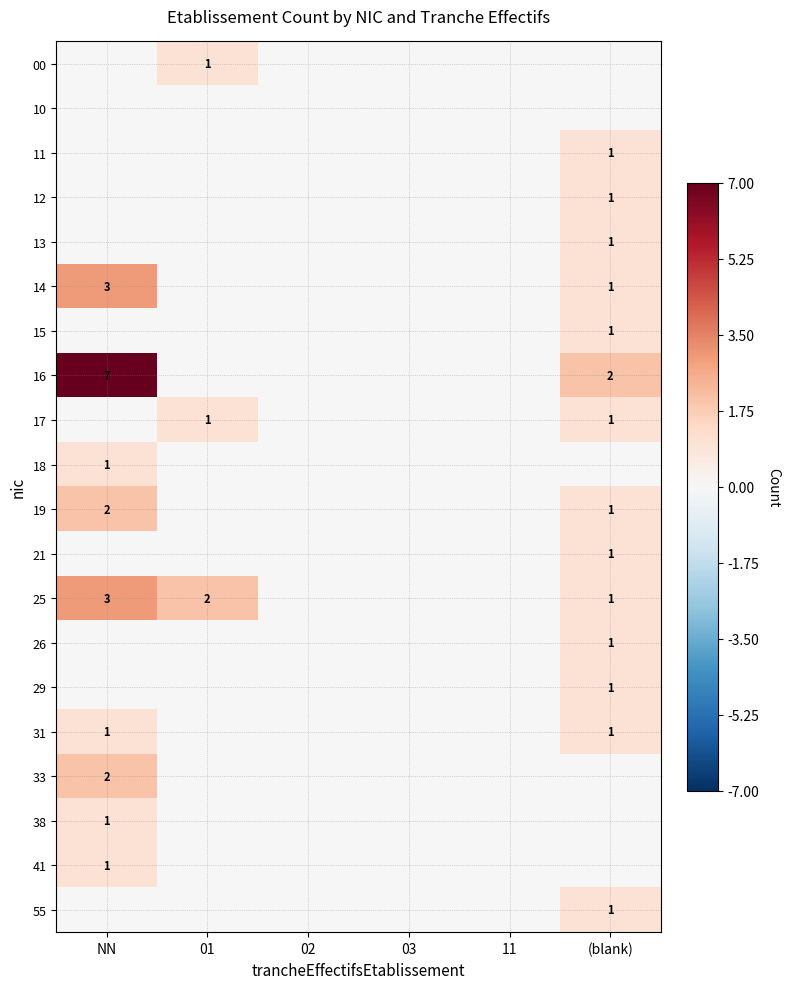

How many 25 values are between 0 and 2?

5